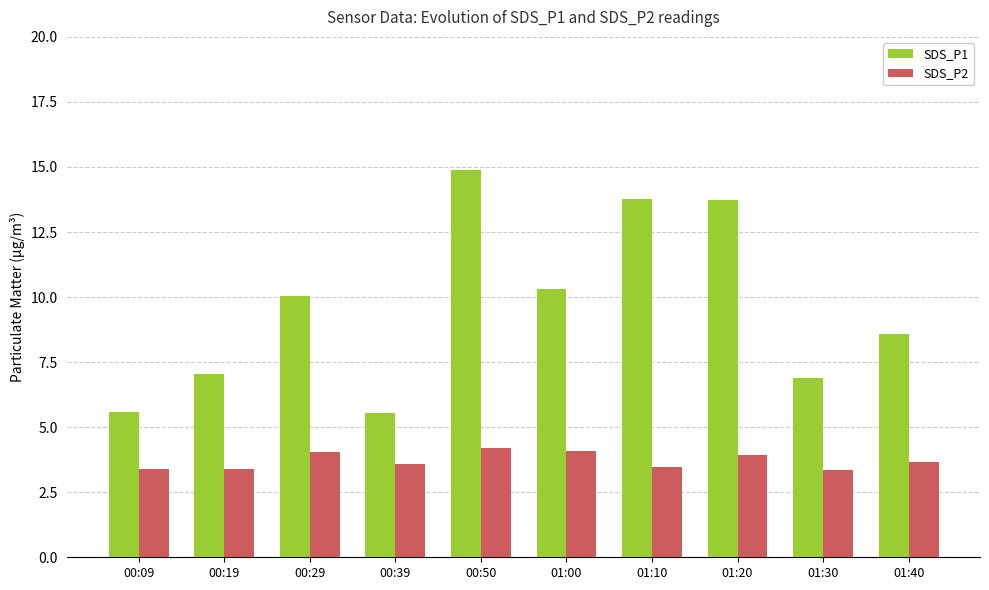

Rank the series by their average value, from highest to lowest.

SDS_P1, SDS_P2